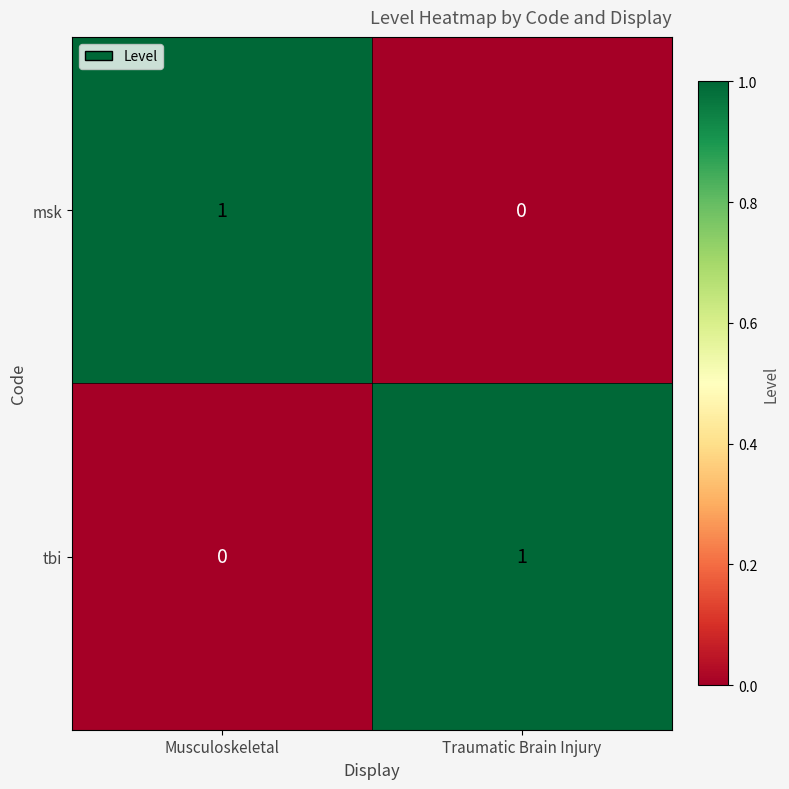

List the labels in order of msk value, largest first.

Musculoskeletal, Traumatic Brain Injury